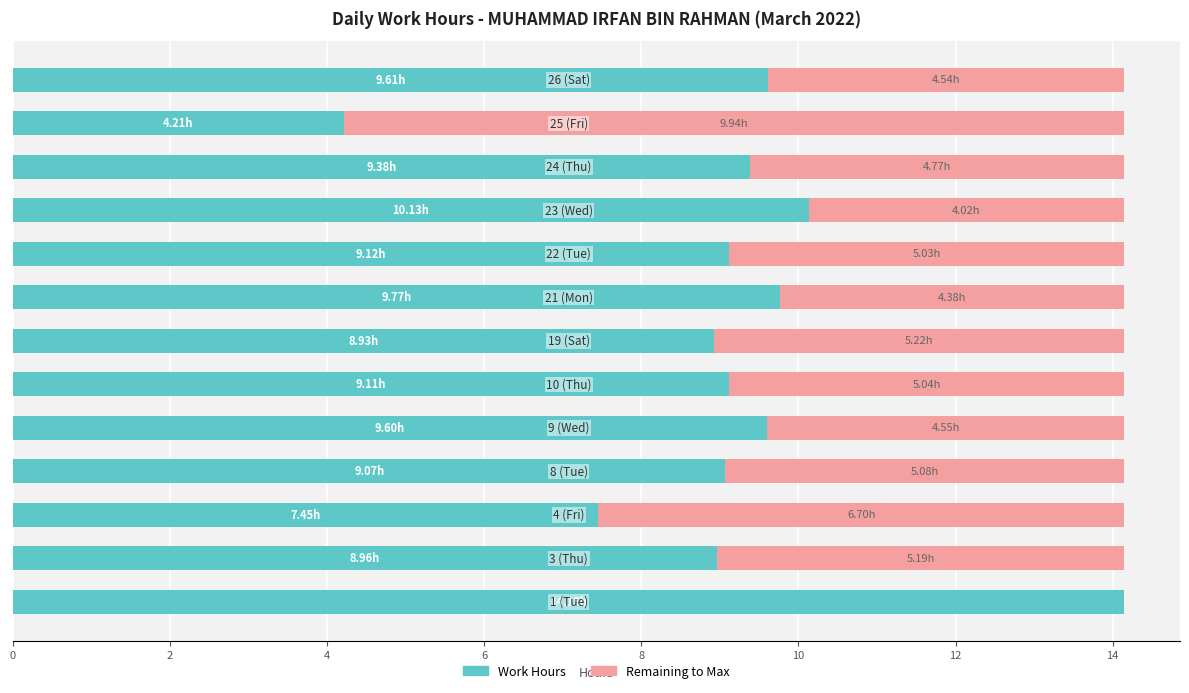

What is the sum of all Work Hours values?

119.5